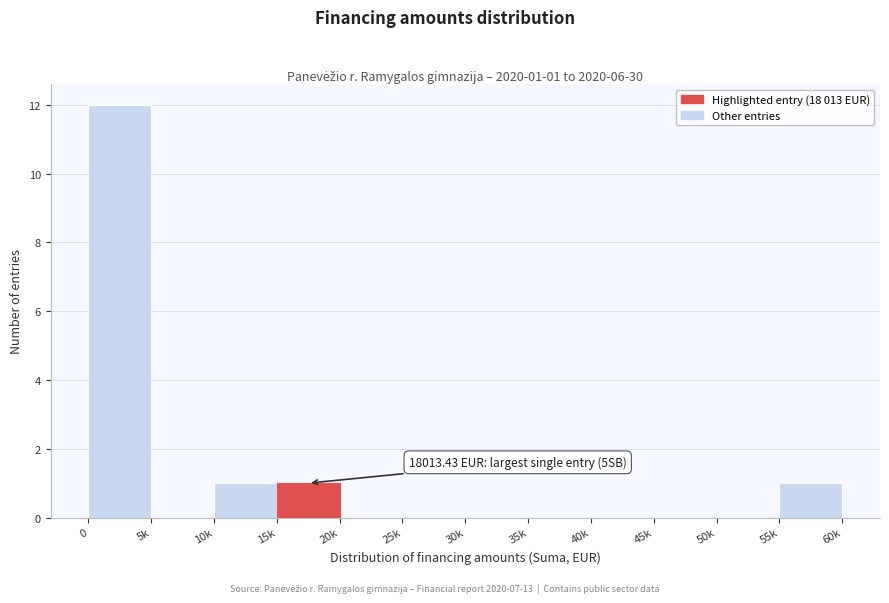

Reading right to left, extract all data points from this chart.

55k=1	50k=0	45k=0	40k=0	35k=0	30k=0	25k=0	20k=0	15k=1	10k=1	5k=0	0=12